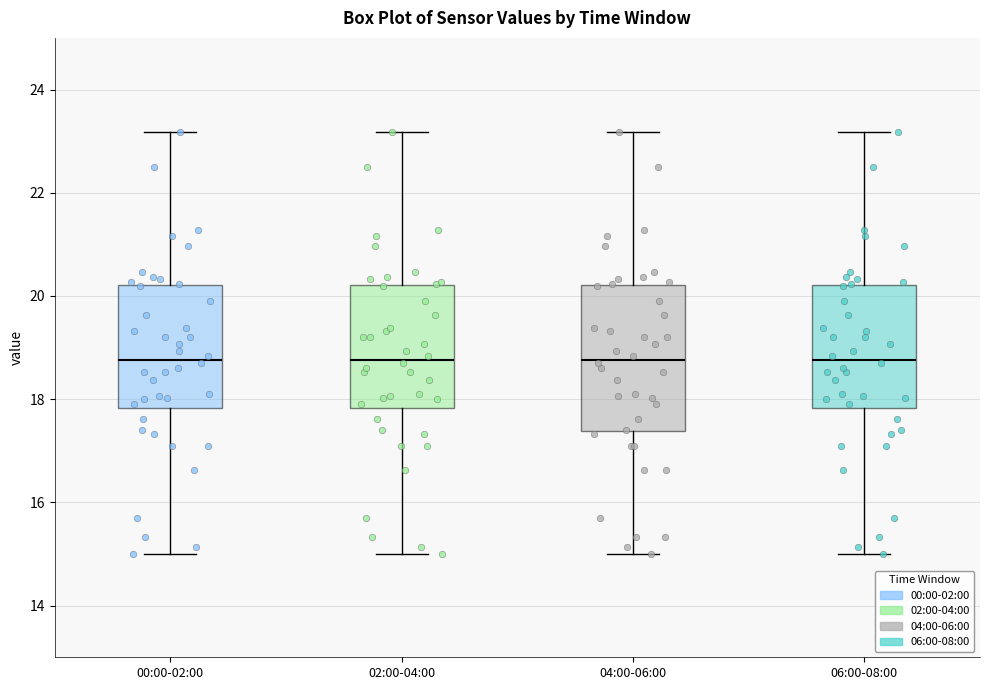

Where does the upper whisker of the box for 00:00-02:00 end on the y-axis? The values are not printed on the chart, so give them approximately, as read against the axis.

23.2